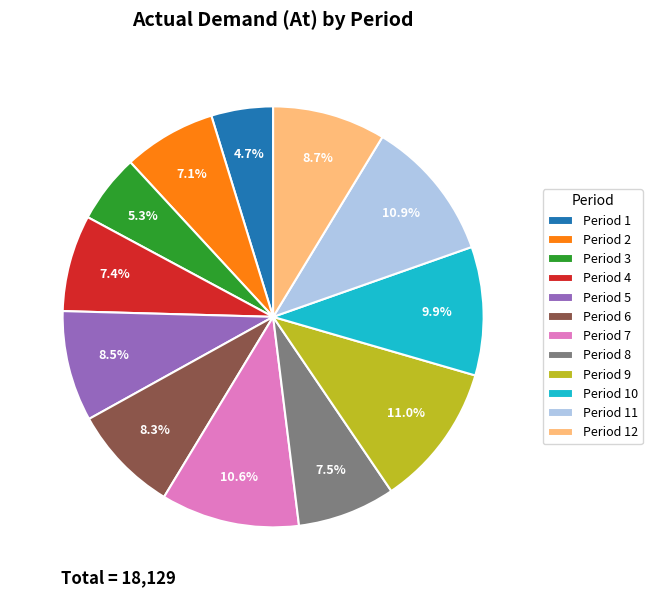

Combined, what portion of the pie is Period 4 and Period 6?

15.7%